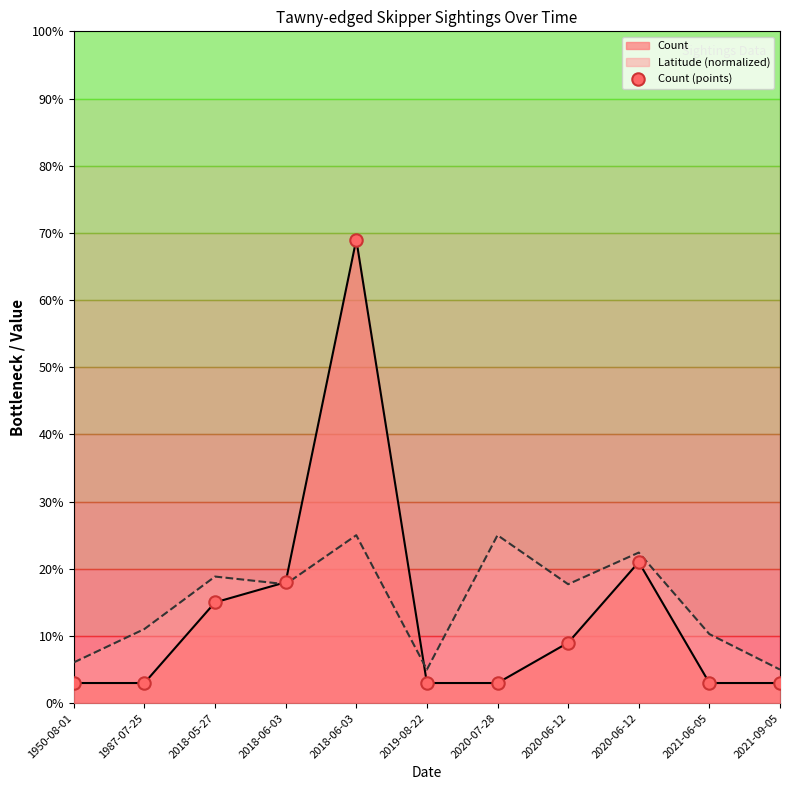

Which has a higher value, 2020-06-12 or 2021-09-05?

2020-06-12